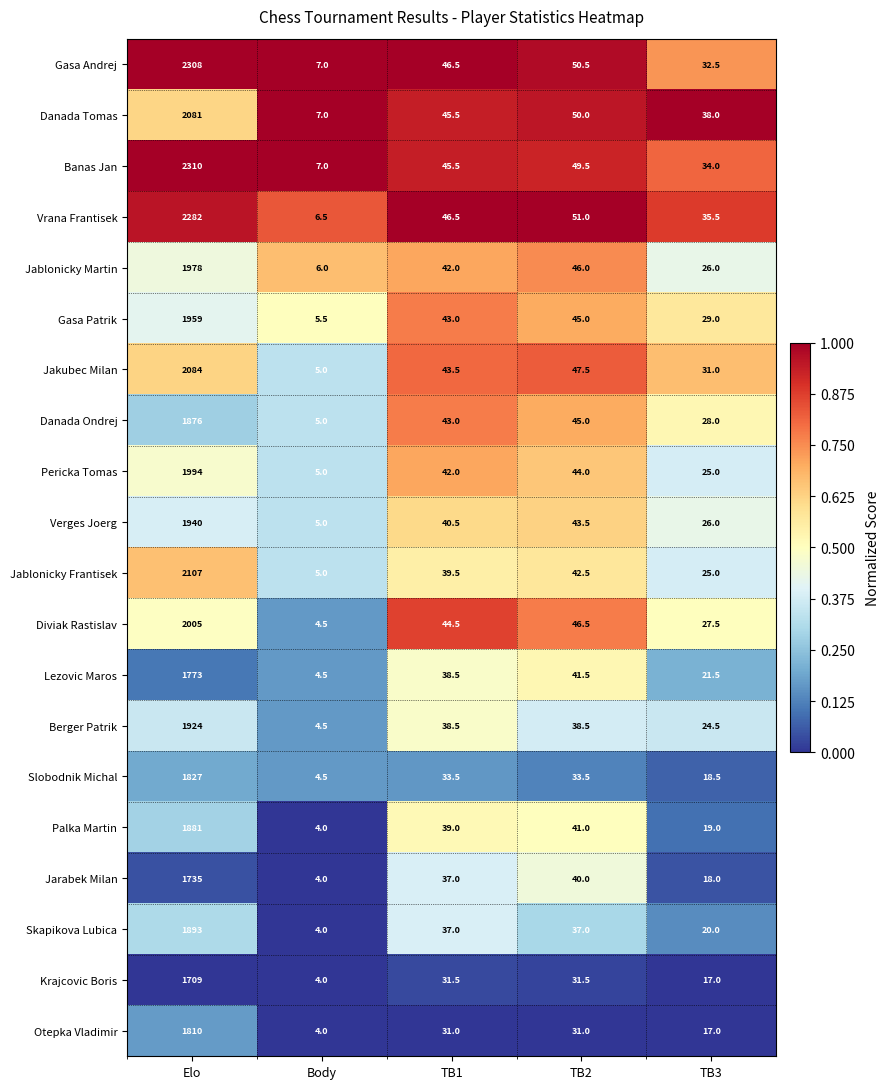

What is the greatest value displayed?

2310.0